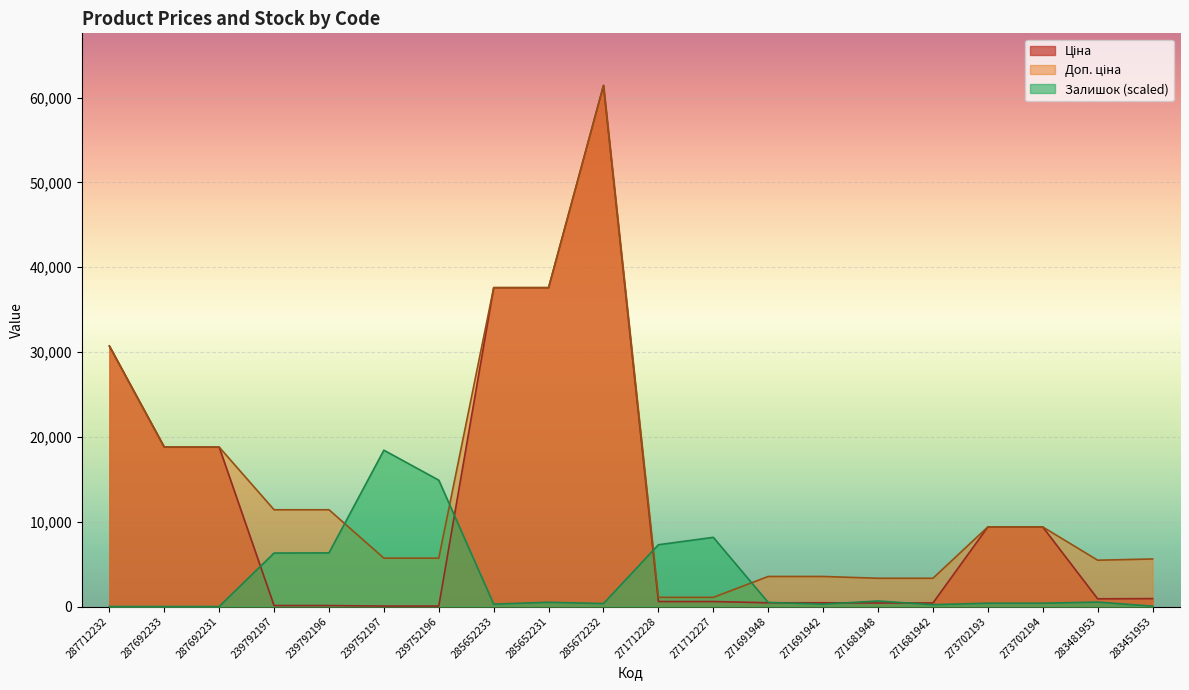

What is the highest value of the Ціна series?

61434.3